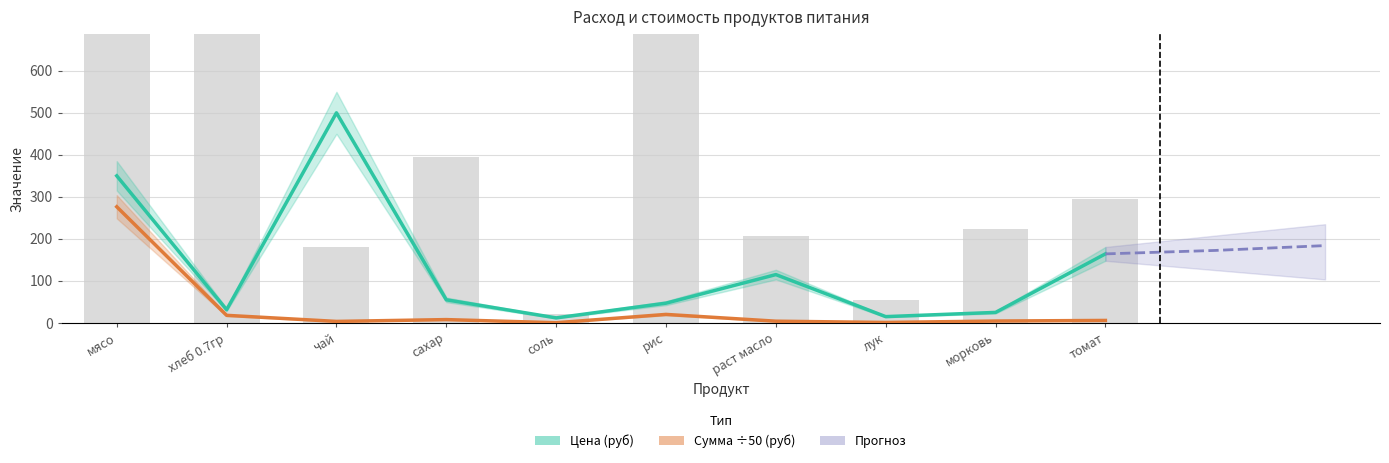

Where is Сумма nearest to the value 6921?

рис